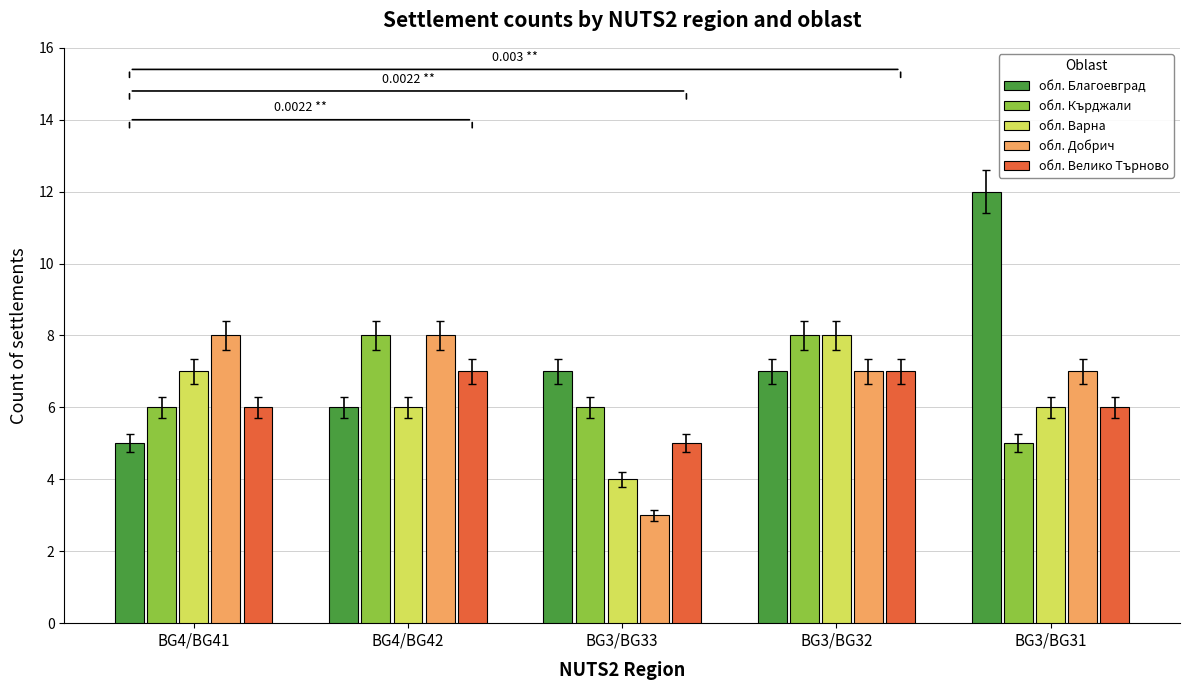

Reading left to right, what are all the values shown in this chart?

обл. Благоевград: BG4/BG41=5	BG4/BG42=6	BG3/BG33=7	BG3/BG32=7	BG3/BG31=12
обл. Кърджали: BG4/BG41=6	BG4/BG42=8	BG3/BG33=6	BG3/BG32=8	BG3/BG31=5
обл. Варна: BG4/BG41=7	BG4/BG42=6	BG3/BG33=4	BG3/BG32=8	BG3/BG31=6
обл. Добрич: BG4/BG41=8	BG4/BG42=8	BG3/BG33=3	BG3/BG32=7	BG3/BG31=7
обл. Велико Търново: BG4/BG41=6	BG4/BG42=7	BG3/BG33=5	BG3/BG32=7	BG3/BG31=6